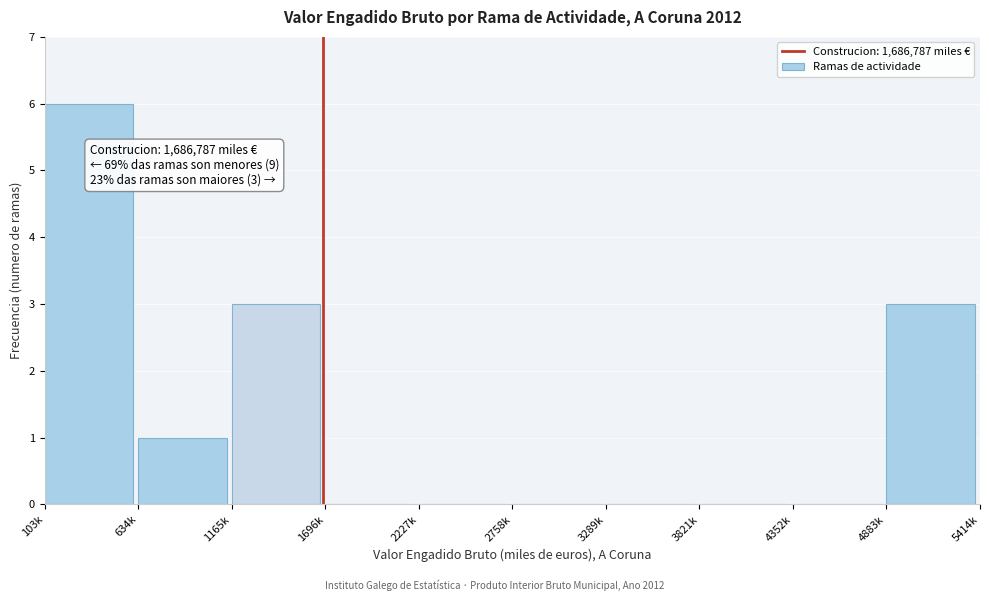

Reading right to left, extract all data points from this chart.

4883k=3	4352k=0	3821k=0	3289k=0	2758k=0	2227k=0	1696k=0	1165k=3	634k=1	103k=6